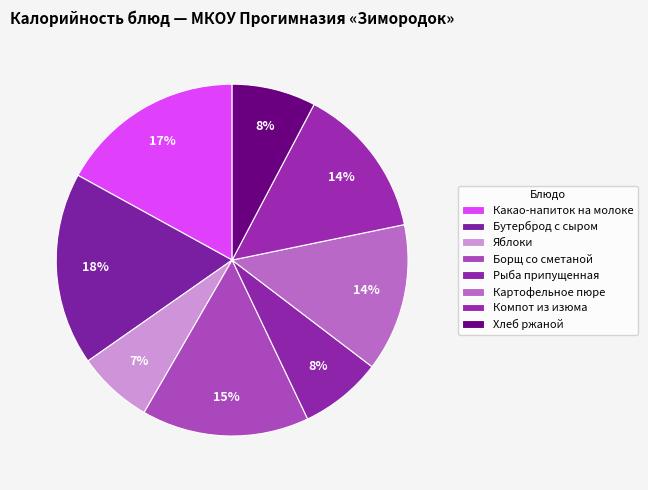

How many segments does this pie chart have?

8